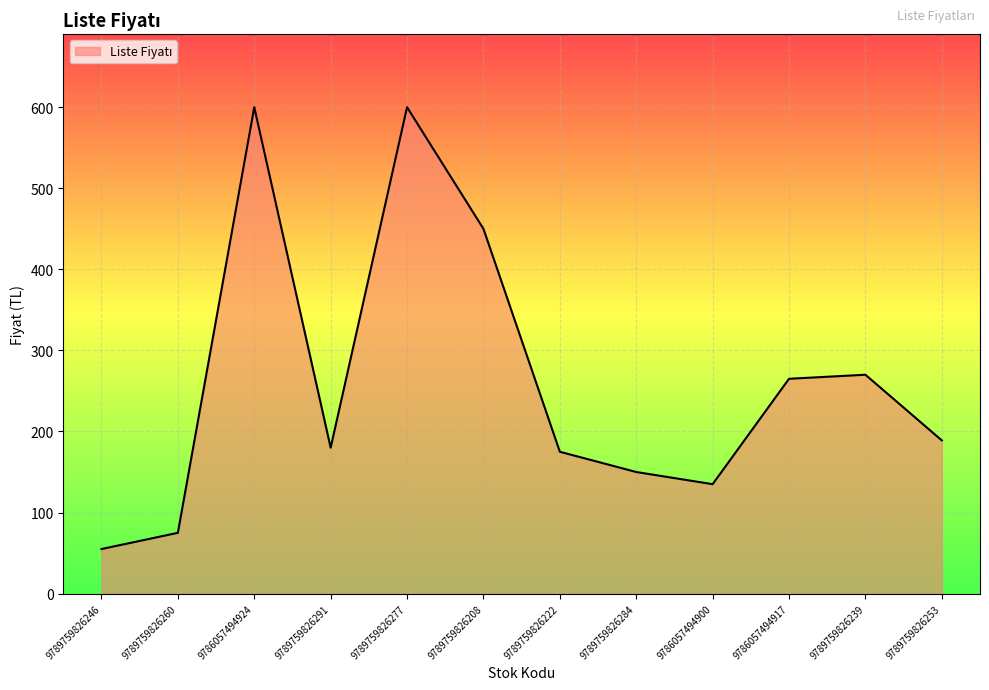

Where is the data nearest to the value 327?

9789759826239